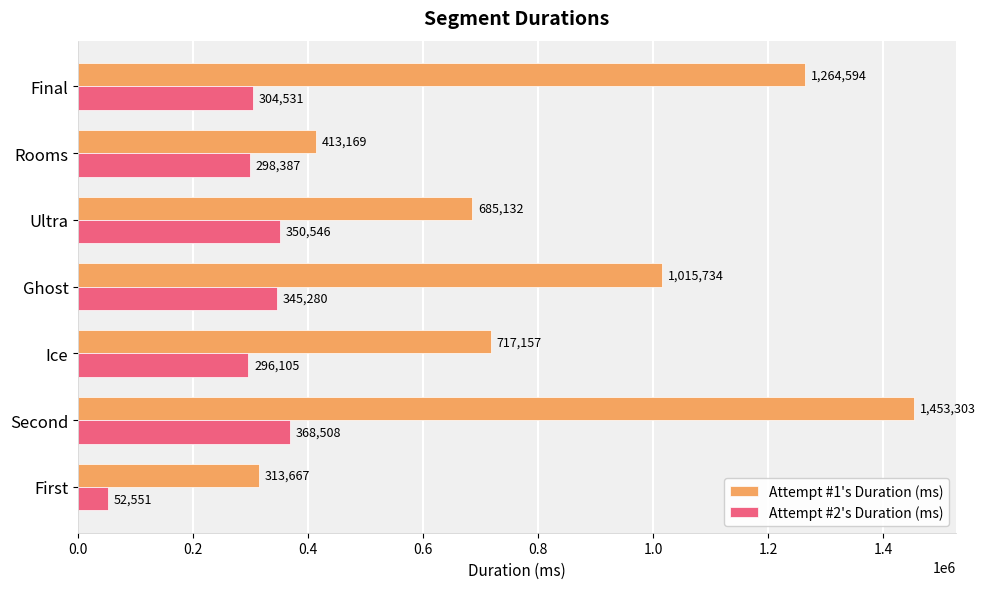

At which category is the sum across all series the highest?

Second